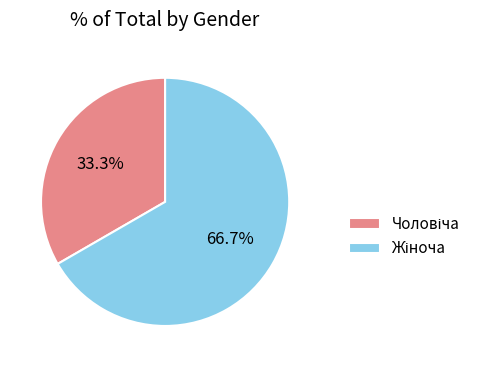

Does any single category account for the majority?

Yes